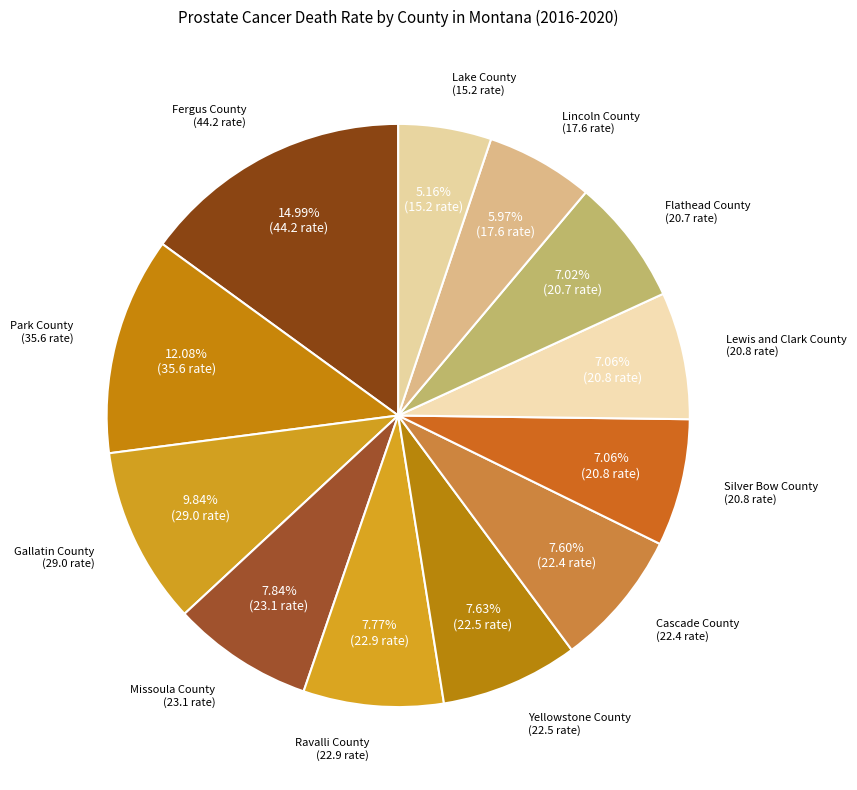

Count the number of slices in the pie.

12